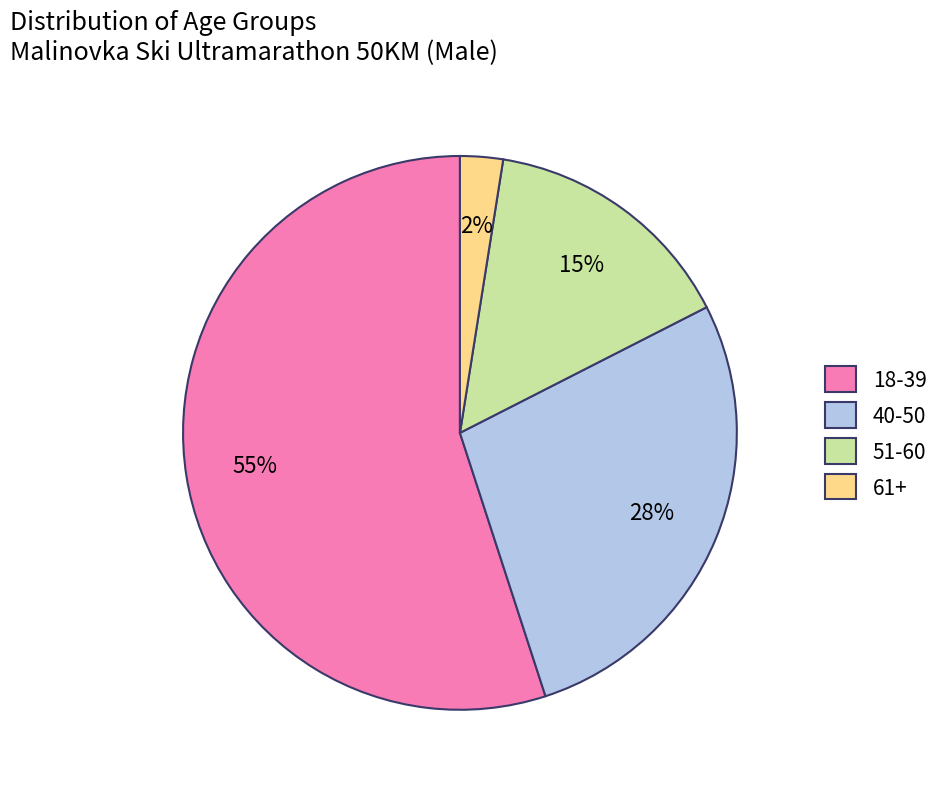

Between 40-50 and 51-60, which is larger?

40-50